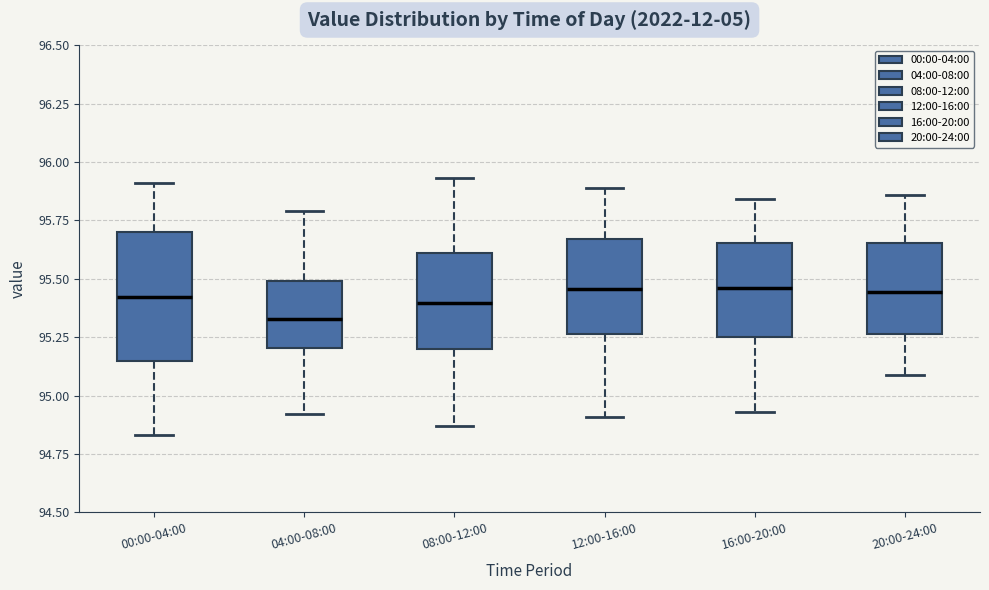

Which box is the tallest, from its lower edge to its upper edge?

00:00-04:00